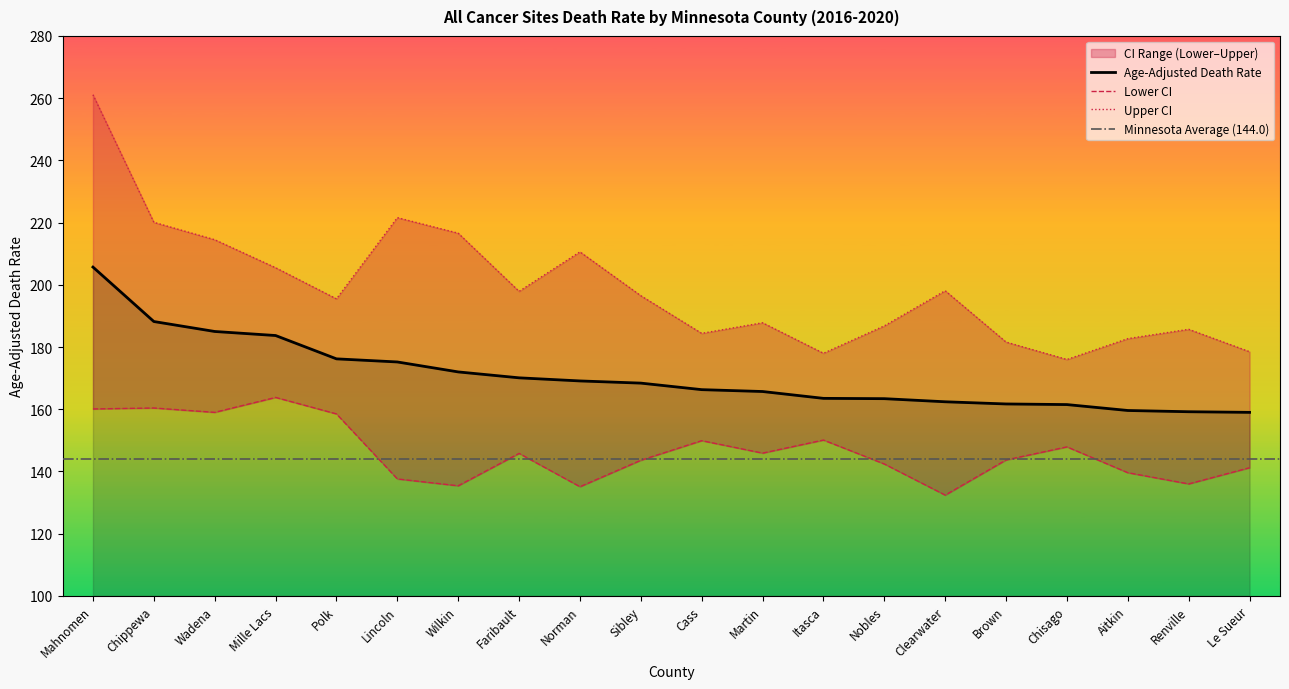

What is the label of the 4th point from the left?

Mille Lacs